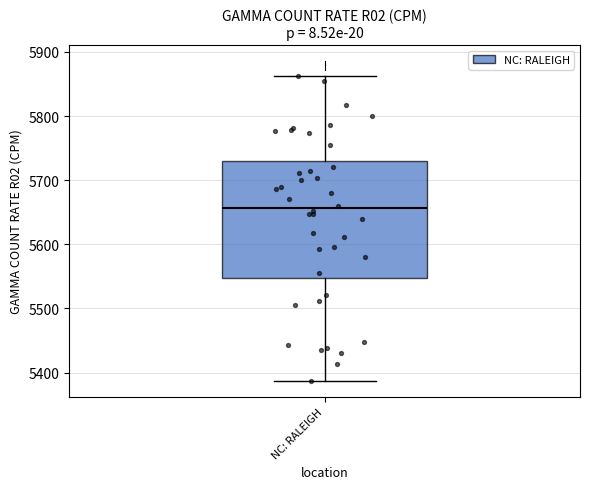

Read this box plot against the y-axis: the position of the median line, the range covered by the box, and the ends of both whiskers. The values are not printed on the chart, so give them approximately, as read against the axis.

median 5660, box 5550 to 5730, whiskers 5390 to 5860